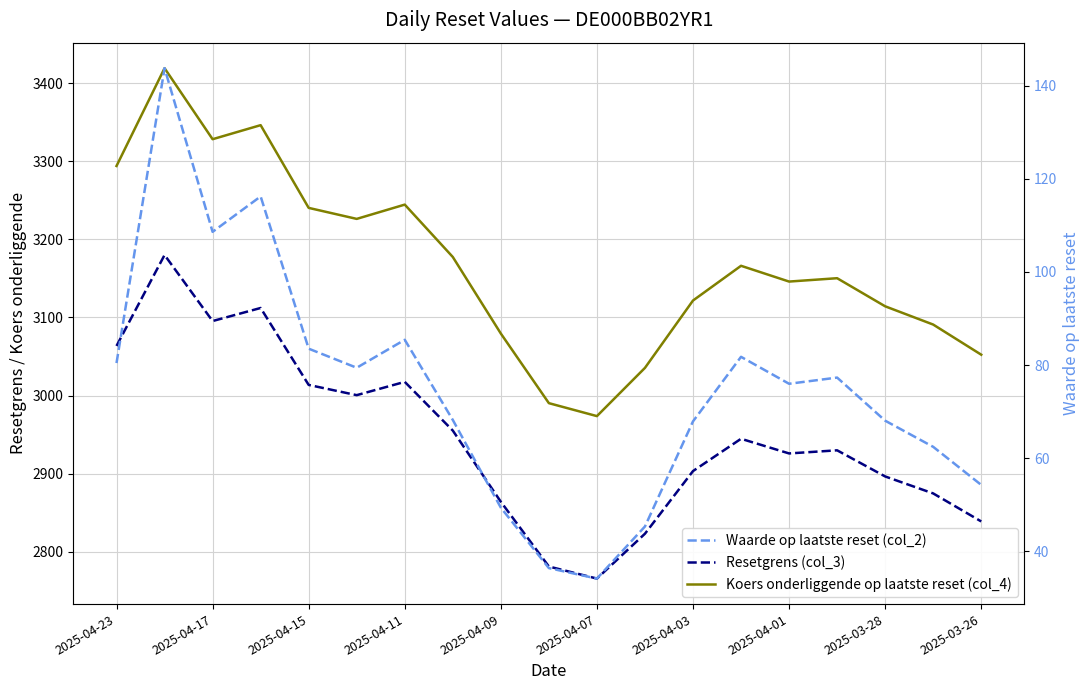

What is the difference between the maximum and second lowest values in the Resetgrens (col_3) series?

399.2